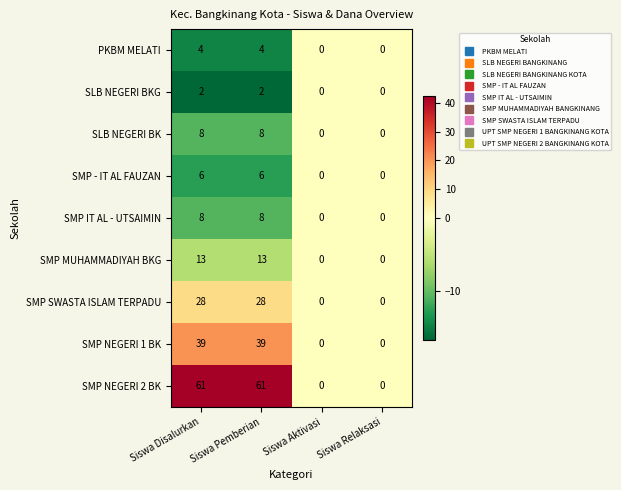

What is the spread (max minus min) of values at Siswa Pemberian?

59